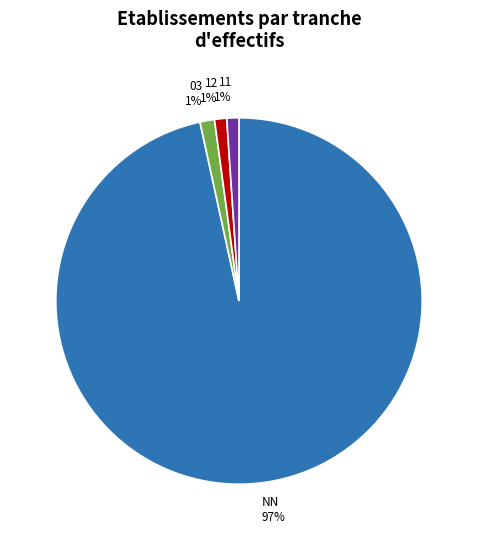

Count the number of slices in the pie.

4